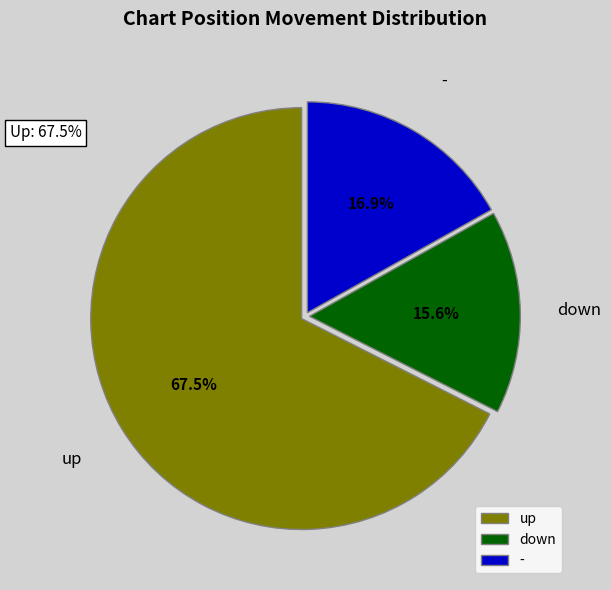

What percentage is the - slice, to the nearest percent?

17%